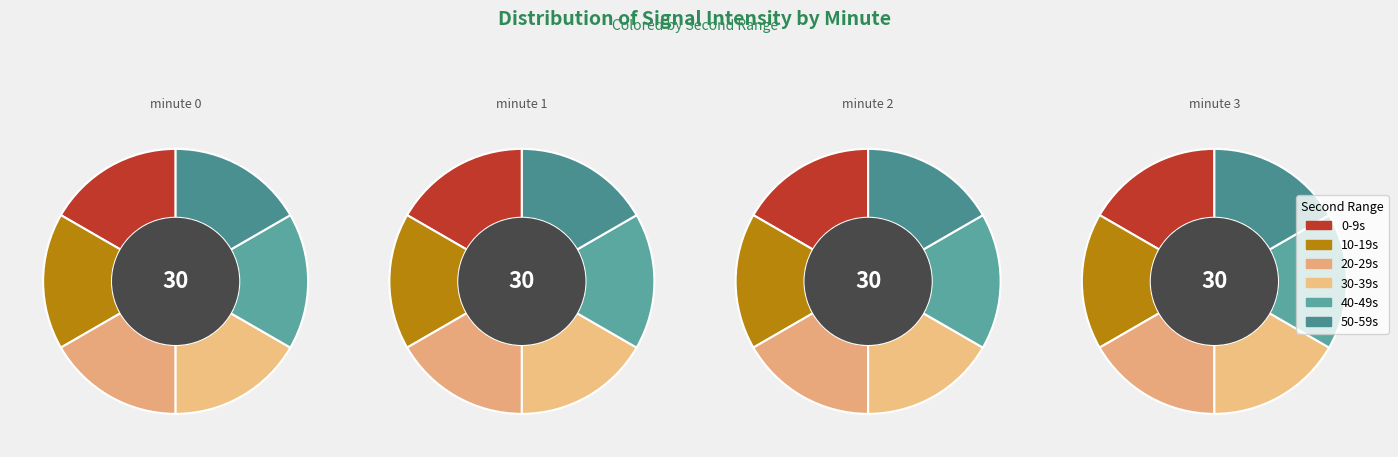

Which series has the widest spread of values?

0-9s